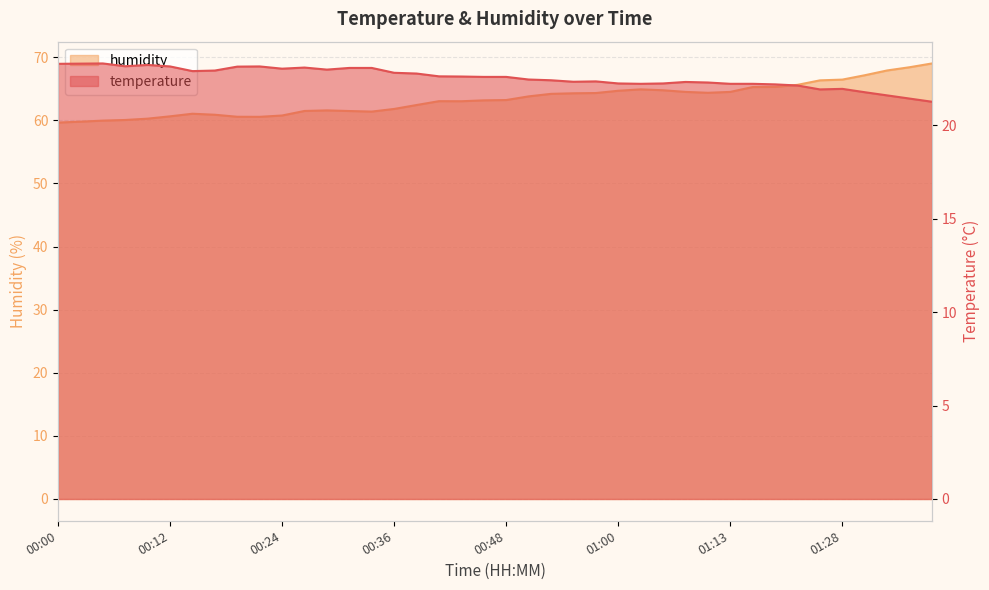

At which label does temperature first exceed 22?

00:00